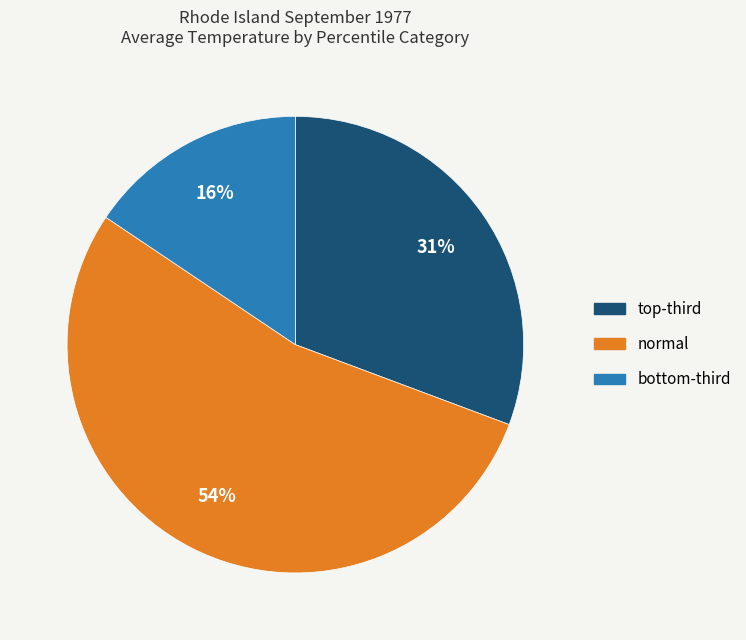

To the nearest percent, what is the difference between the largest and smallest slice percentages?

38%